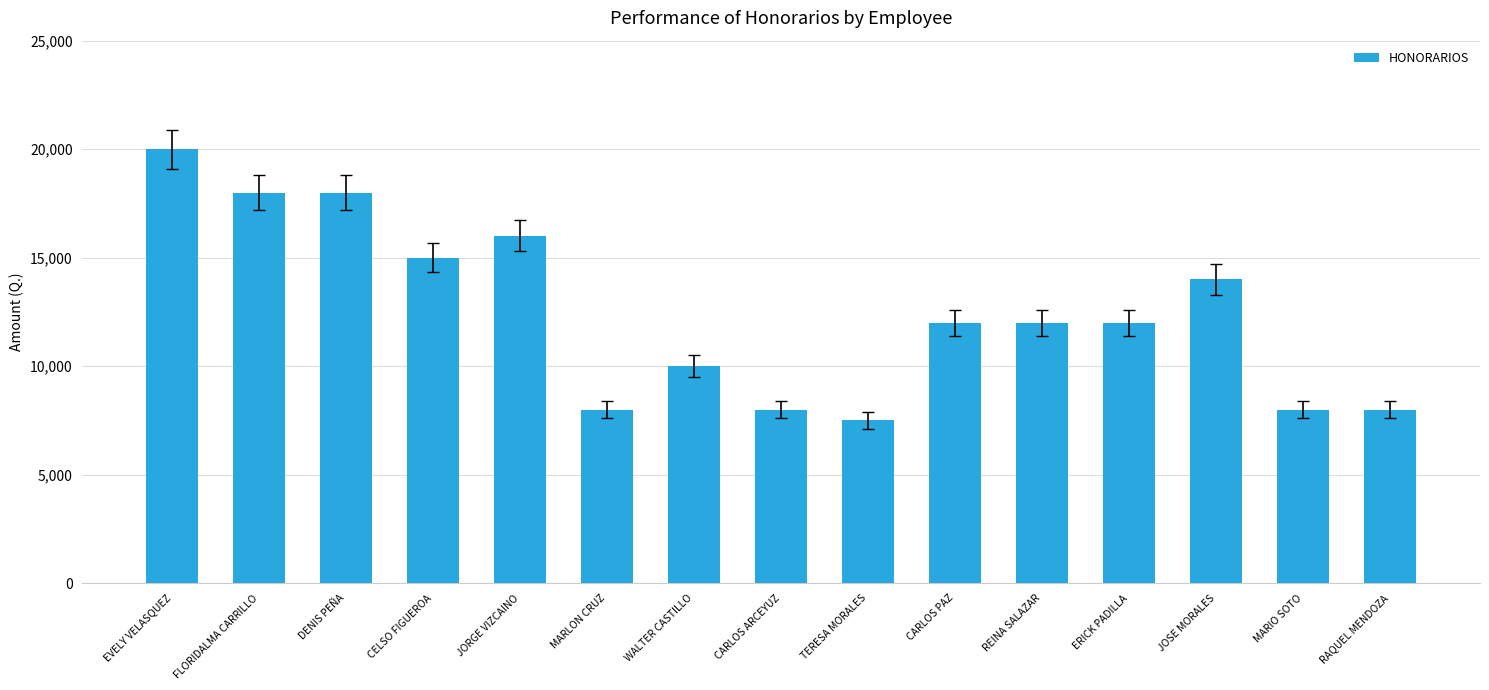

Which category has the lowest value across all series?

TERESA MORALES